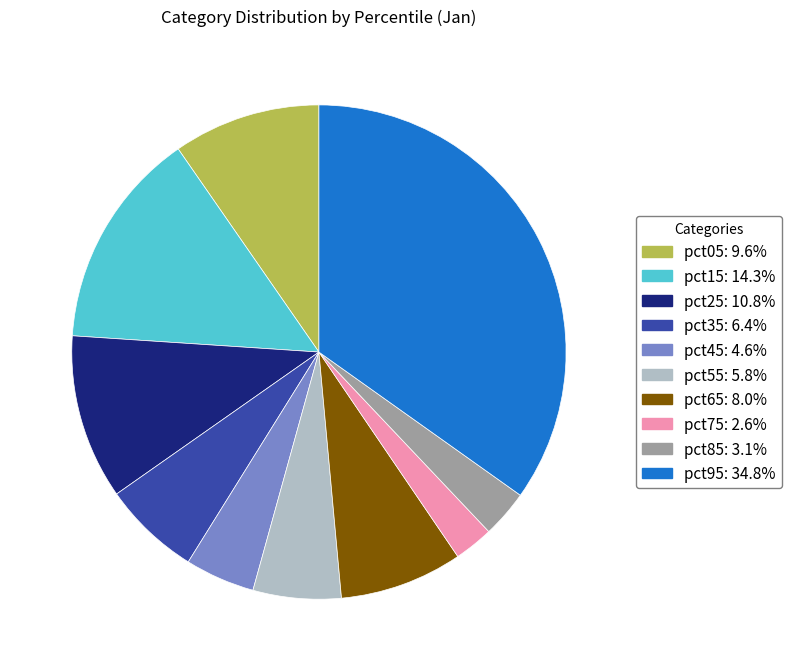

Do pct15 and pct05 together represent more than half of the pie?

No